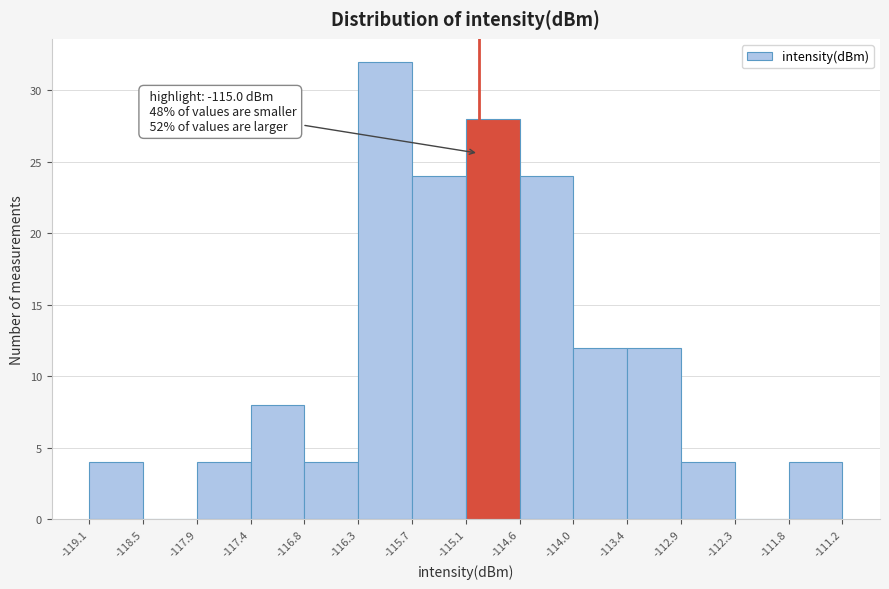

Which range on the x-axis has the tallest bar?

-116.3 to -115.7